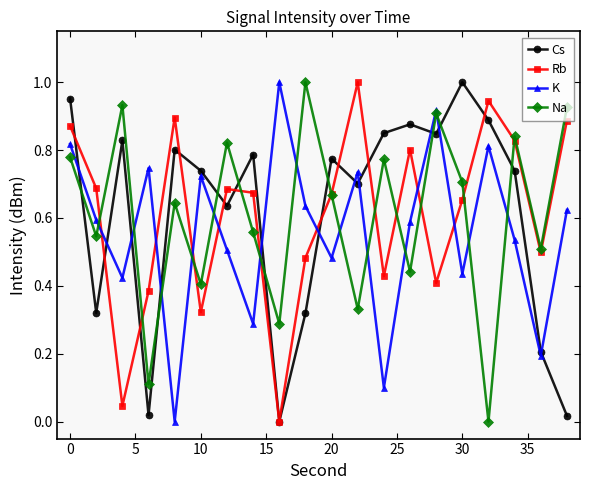

True or false: Cs has more than 2 interior local peaks.

True